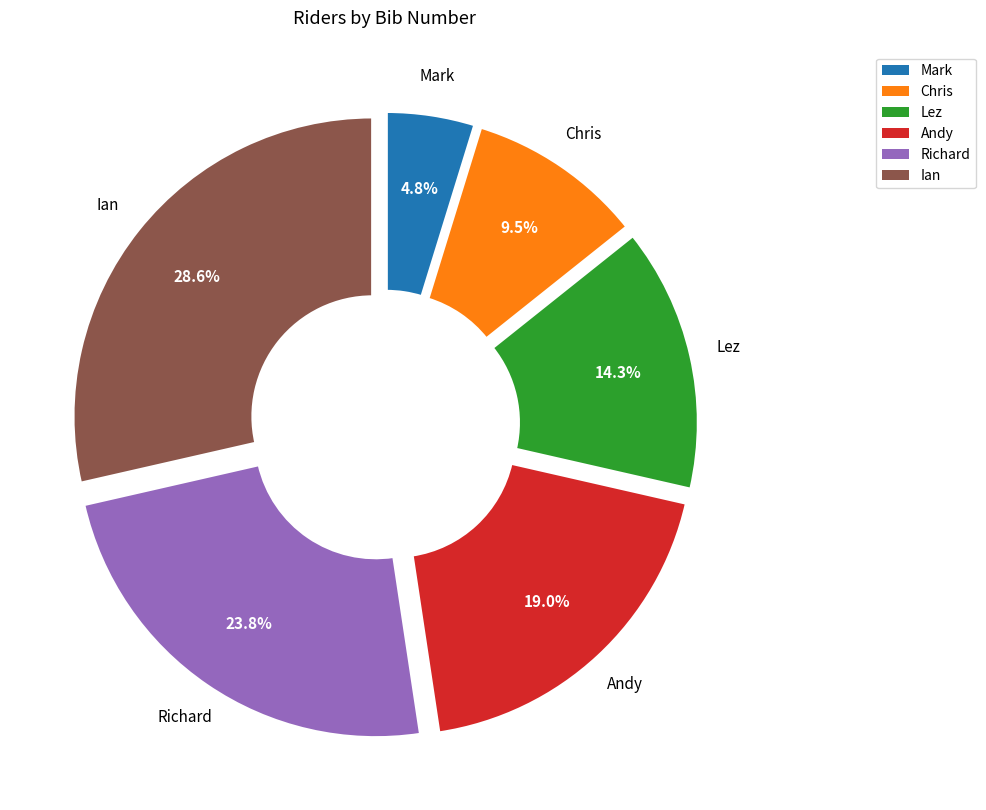

The Ian slice represents 29% of the pie. True or false?

True